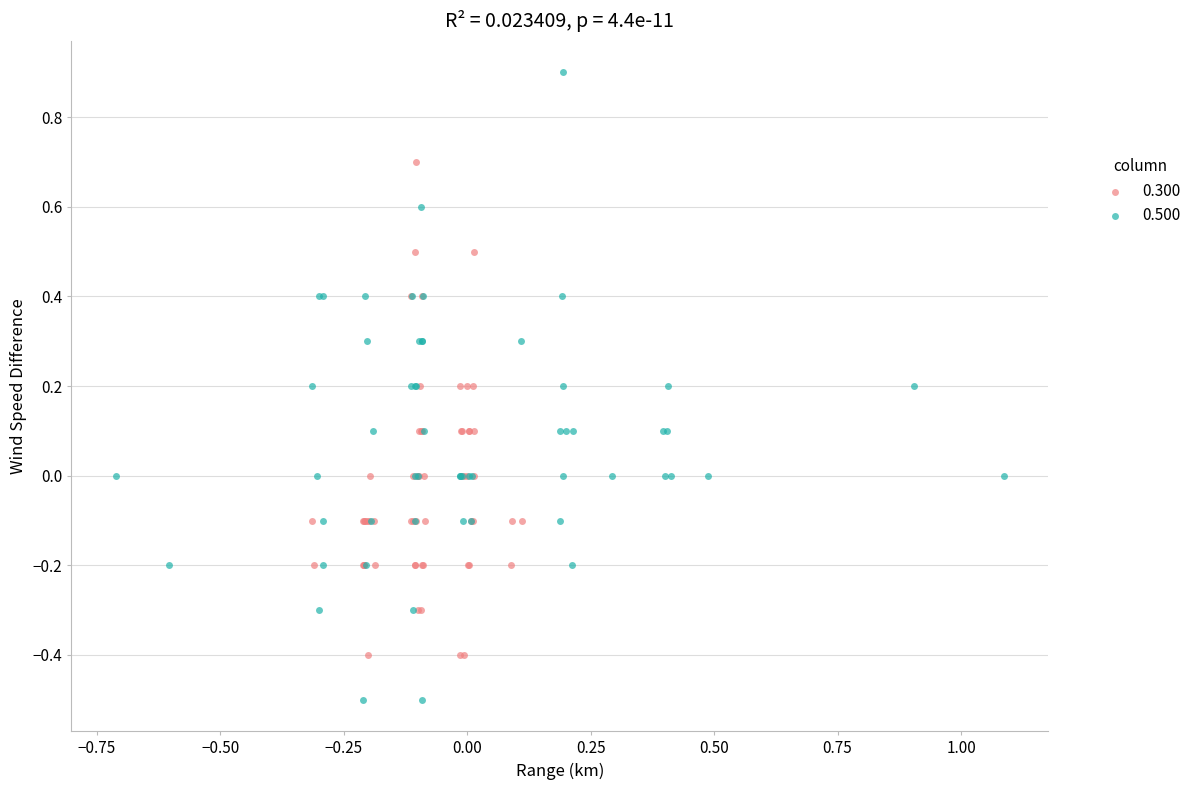

Which series has the widest spread of Y values?

0.500